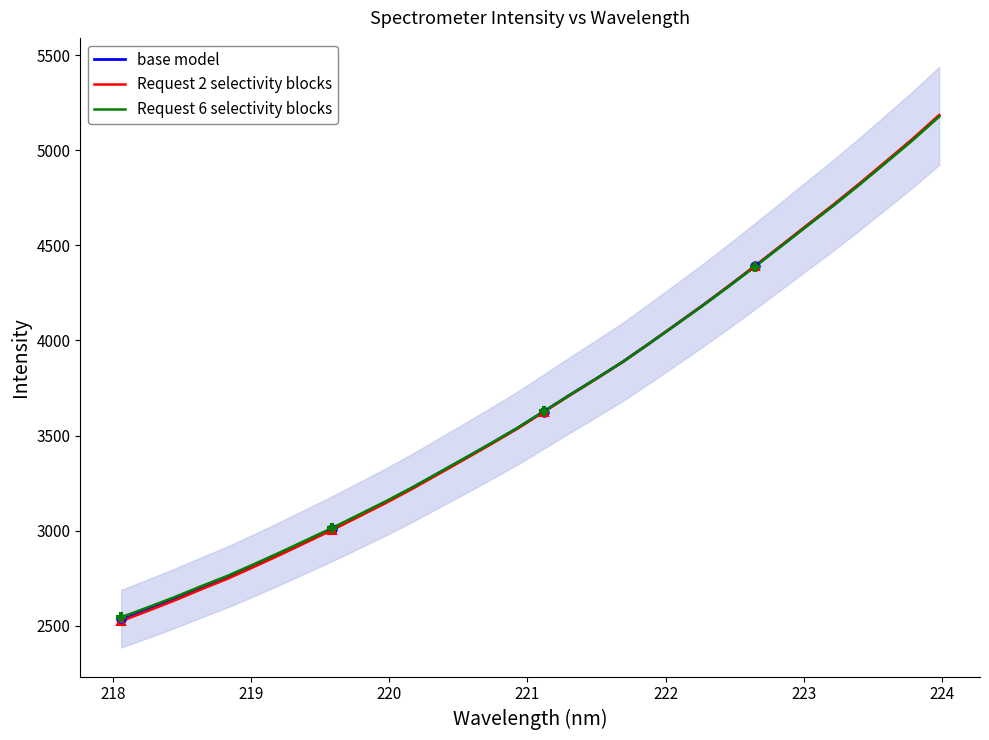

What is the highest value of the Request 6 selectivity blocks series?

5176.3